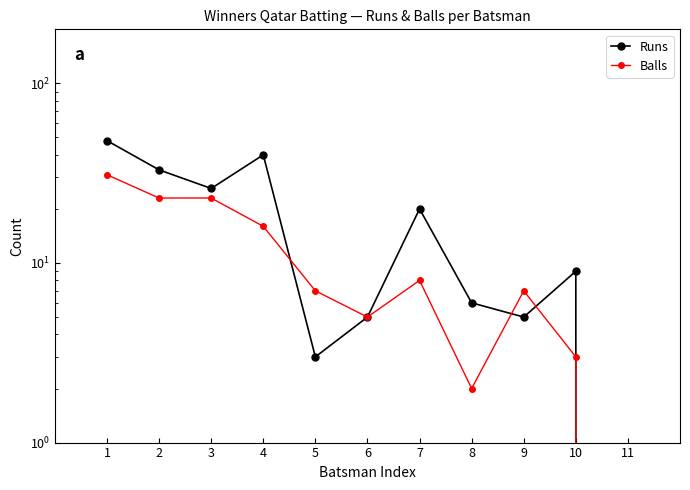

At 7, list the series in order from largest to smallest.

Runs, Balls